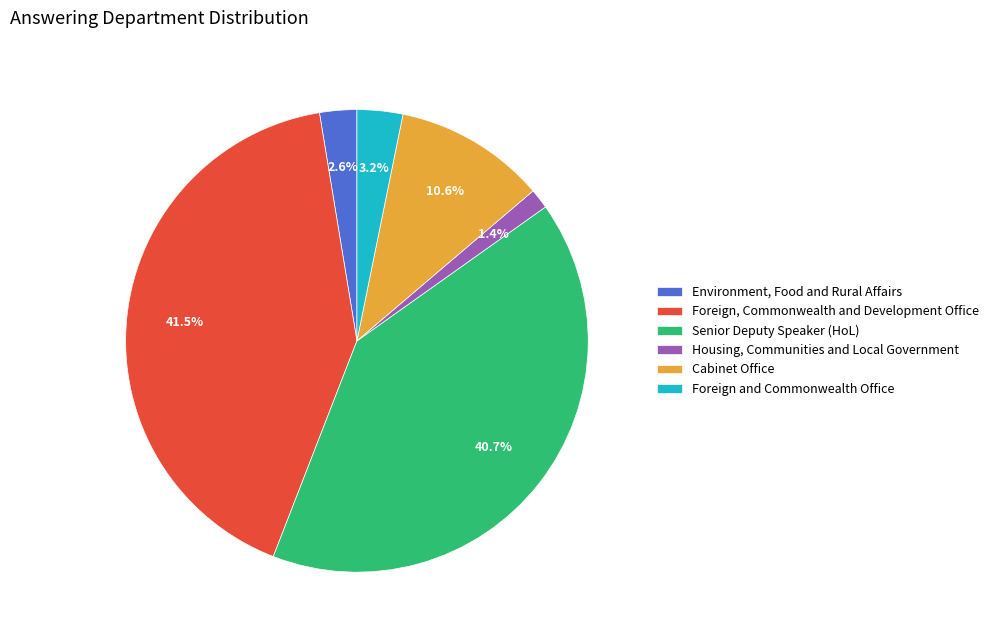

Between Cabinet Office and Senior Deputy Speaker (HoL), which is larger?

Senior Deputy Speaker (HoL)